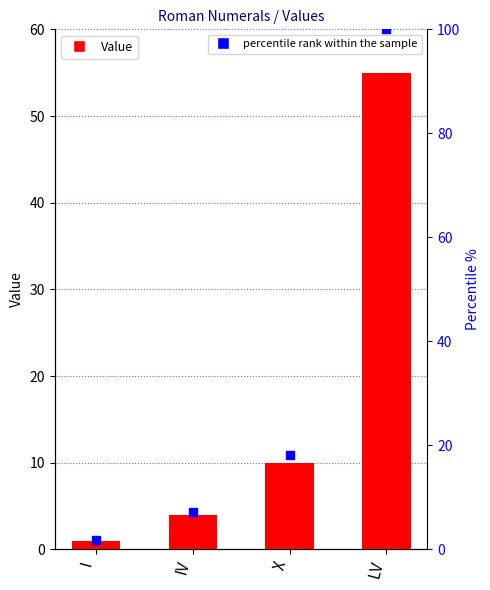

Which series has the largest total across all categories?

percentile rank within the sample